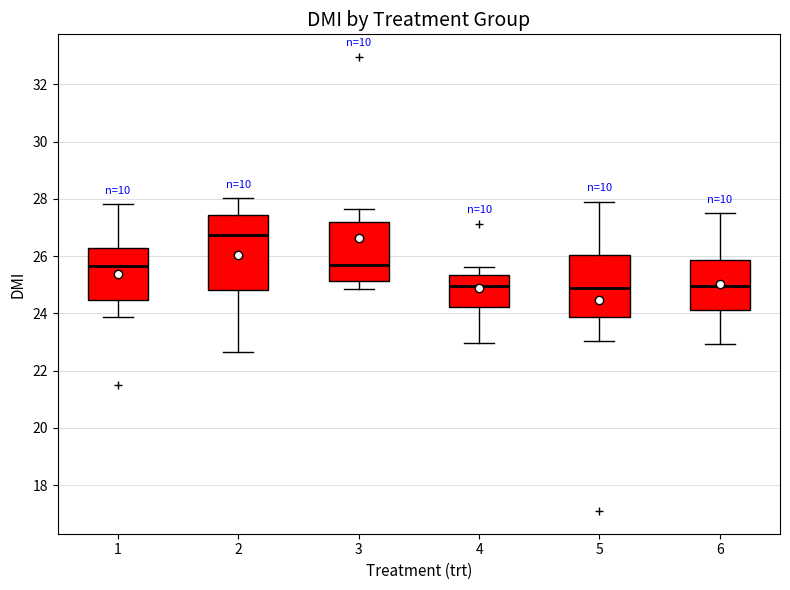

Which box is the tallest, from its lower edge to its upper edge?

2